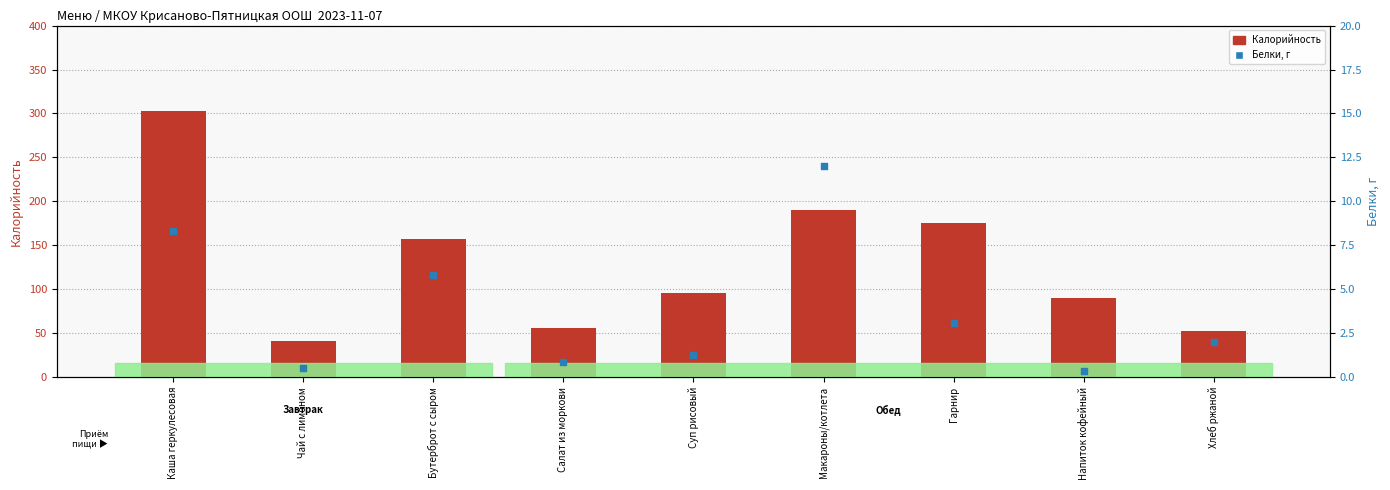

Which series reaches the maximum Y coordinate?

Калорийность